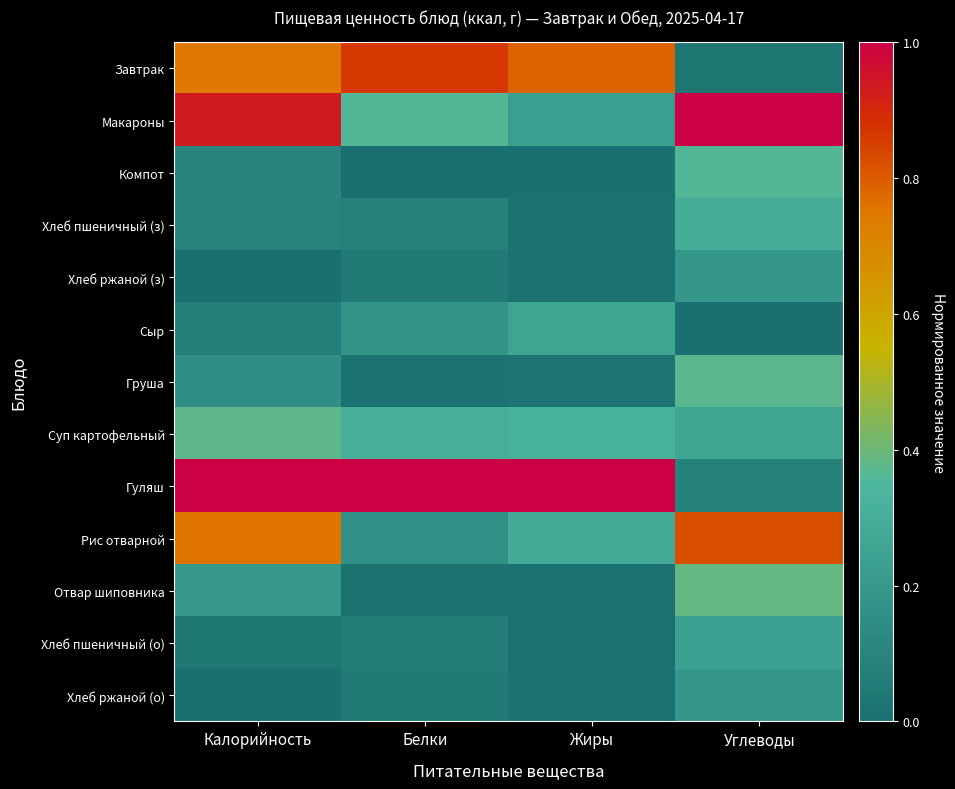

What is the total value across all series at Белки?

3.2